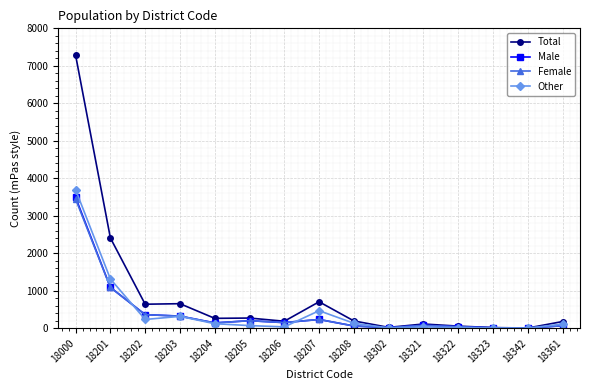

Is it true that Female equals 380 at 18201?

False